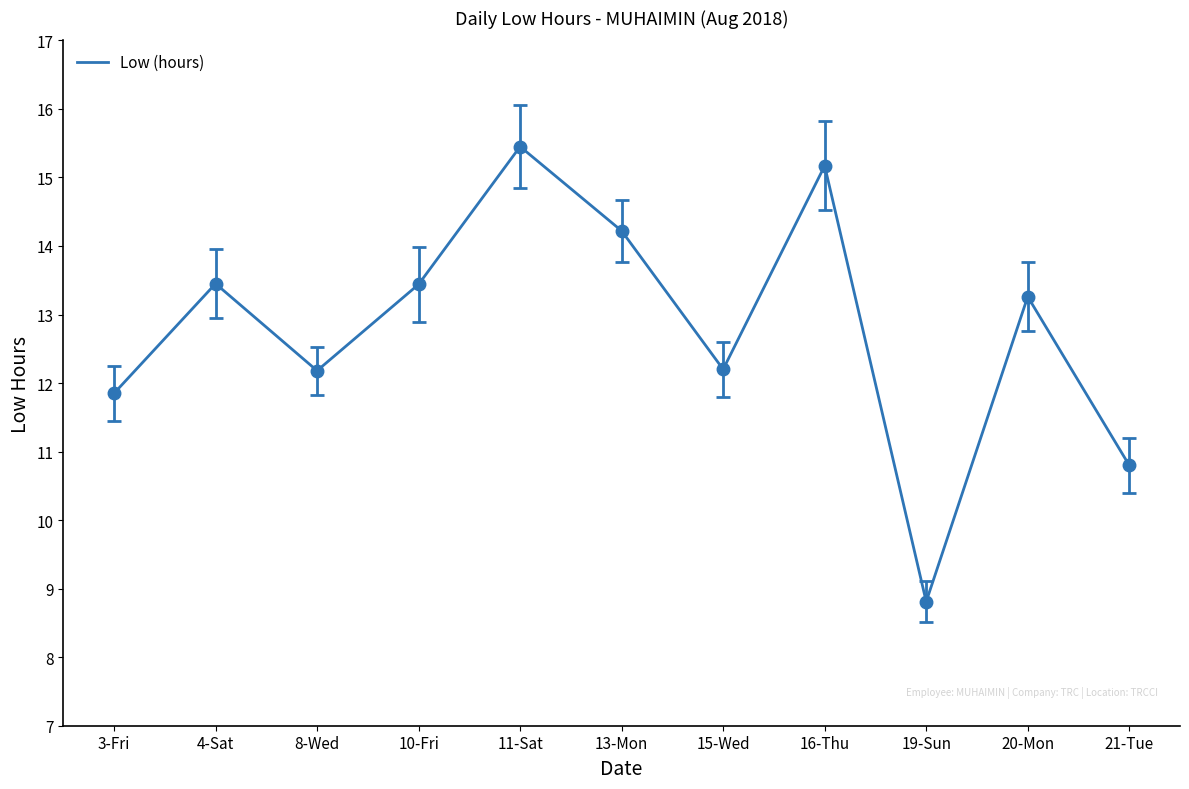

The value at 8-Wed is 12.2. True or false?

True